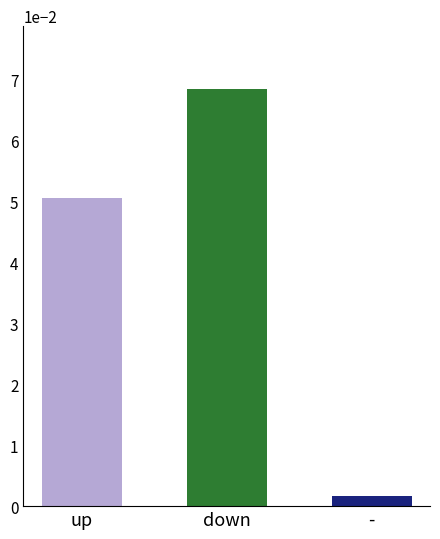

What position from the right is down?

2